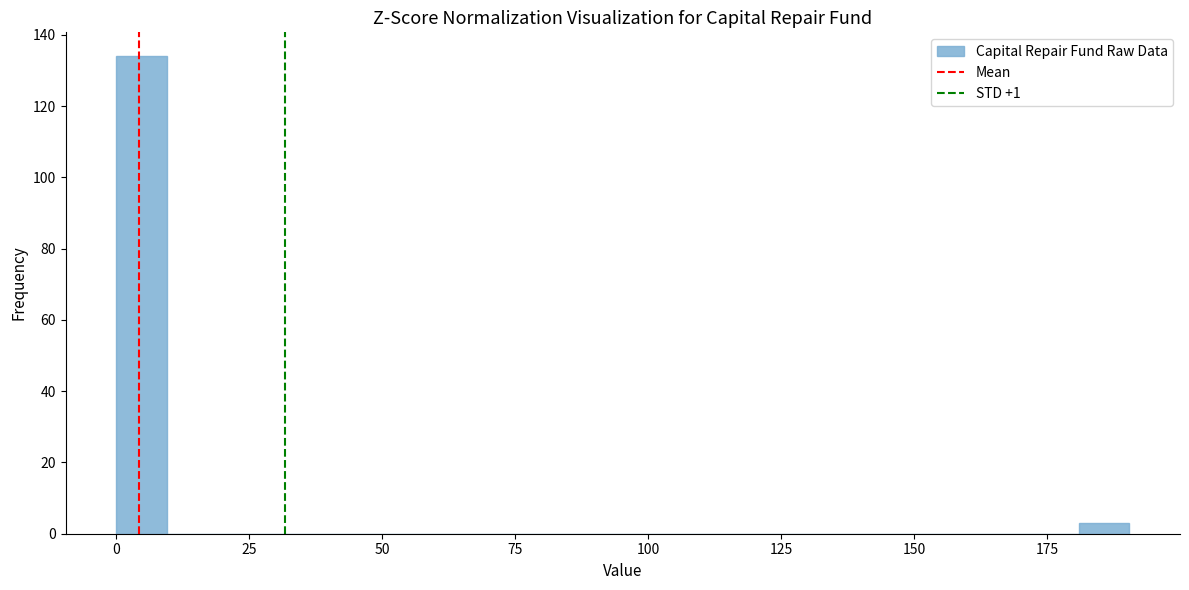

Around what value on the x-axis is the tallest bar? Give the approximate position of its centre, as read against the axis.

5